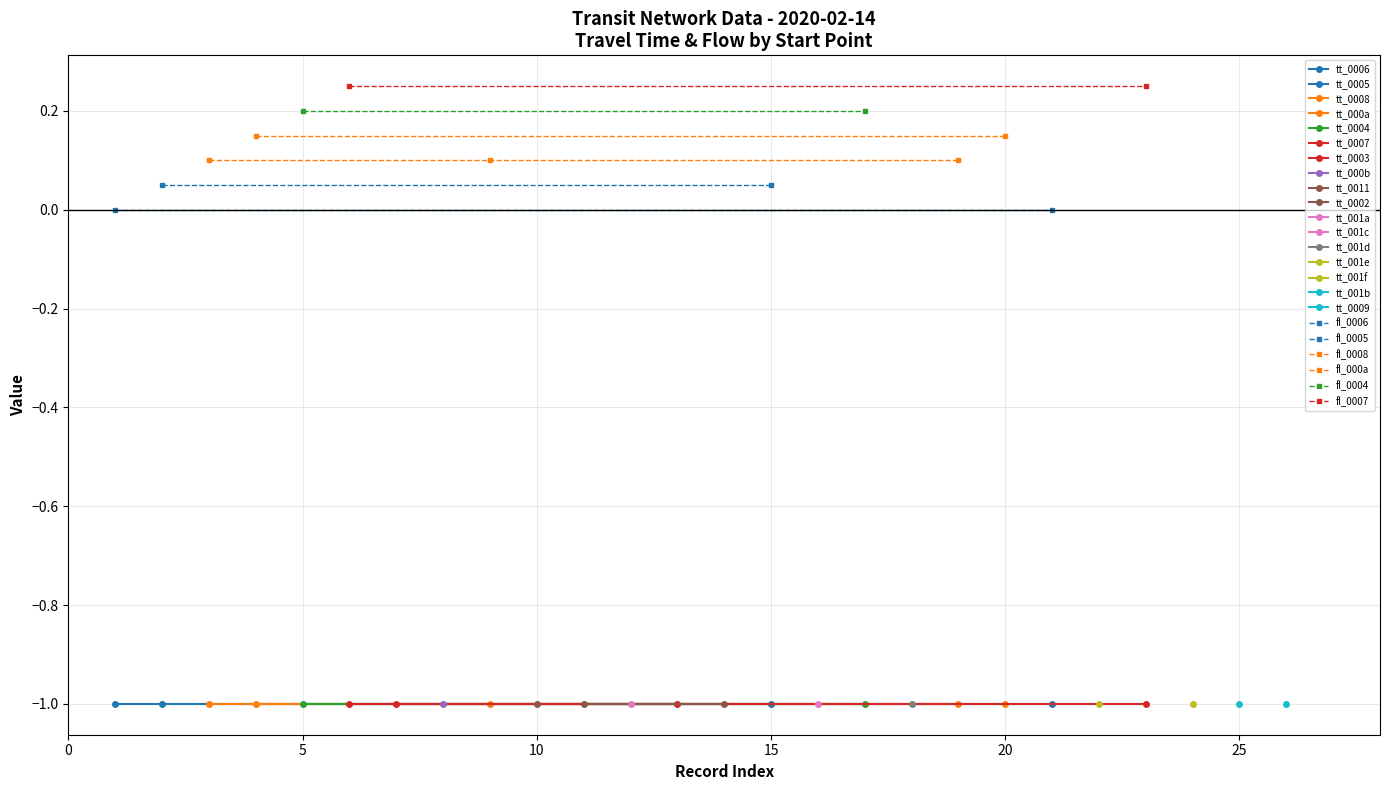

Does the chart display data point markers on the line(s)?

Yes